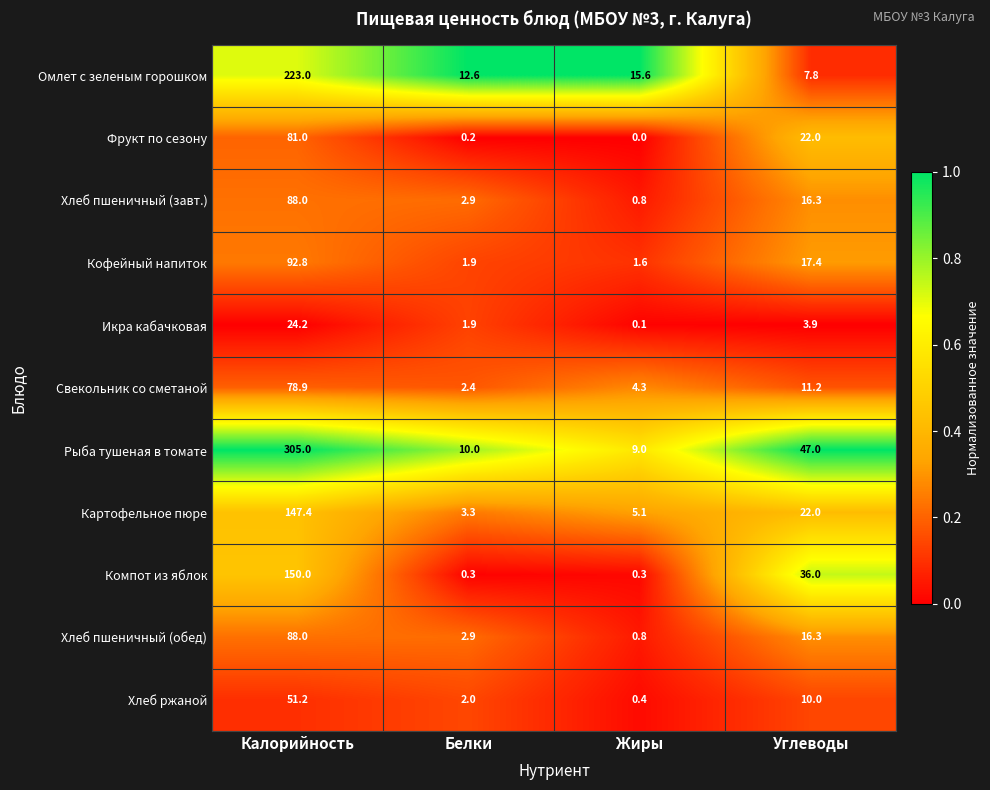

Which label corresponds to the smallest value in the chart?

Жиры